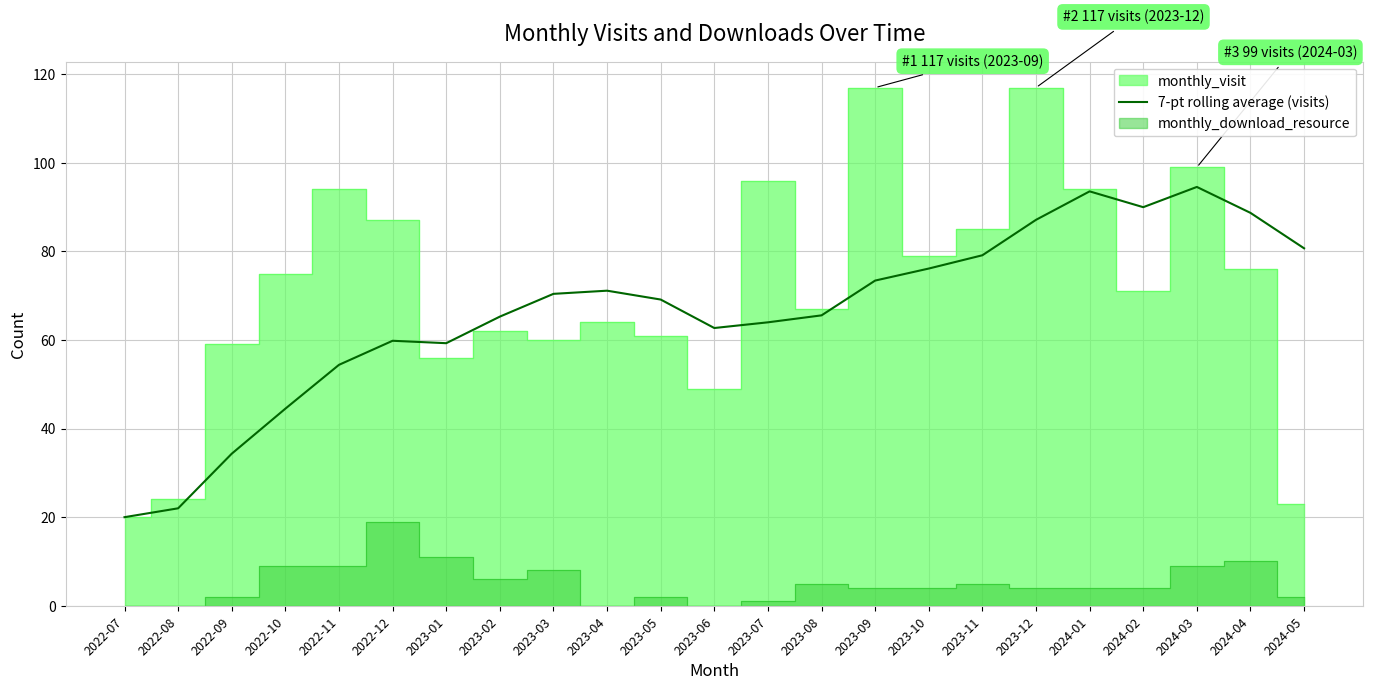

What is the change in value from 2022-09 to 2023-07?

+29.7